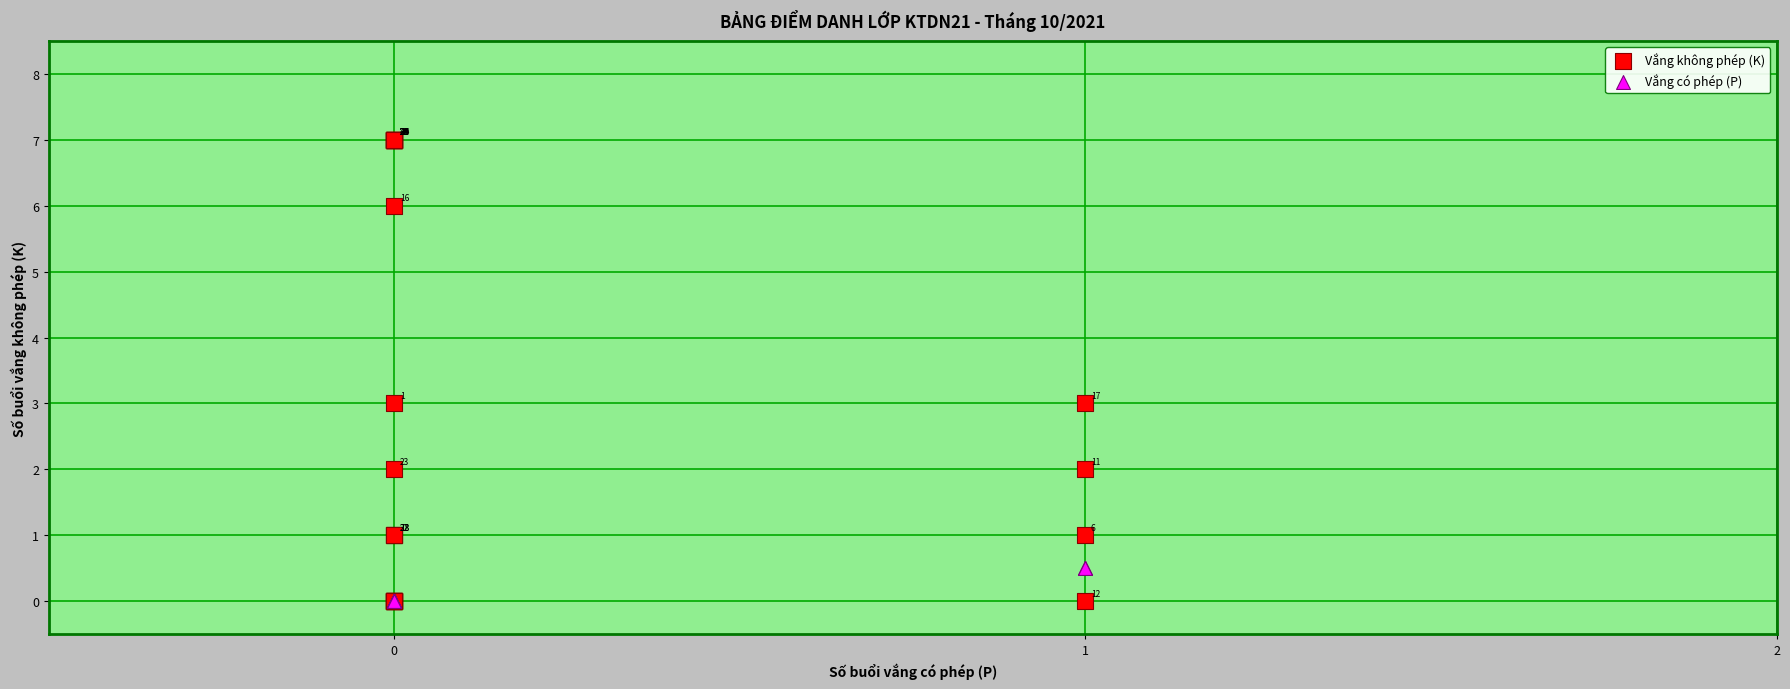

What are all the series names shown in the legend?

Vắng không phép (K), Vắng có phép (P)